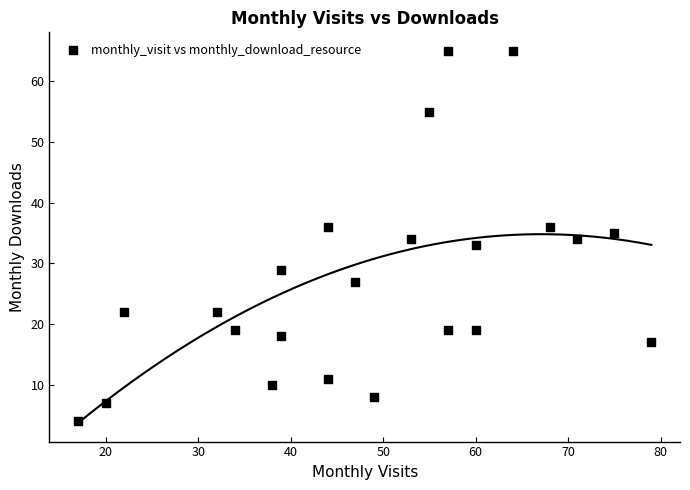

What is the range of Y values (max minus min)?

61